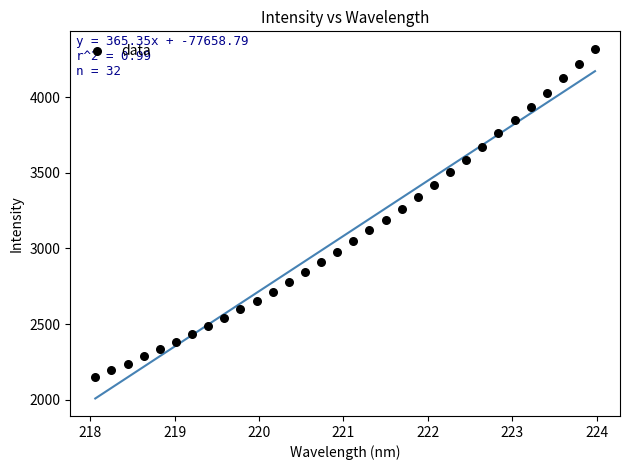

What is the range of X values (max minus min)?

5.9